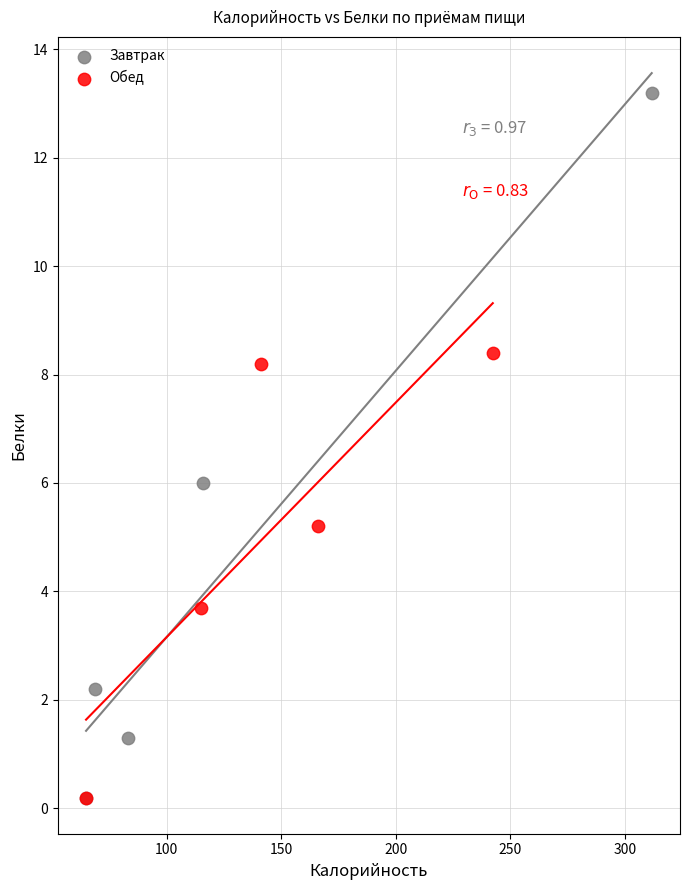

Which series has the largest Y range (max minus min)?

Завтрак